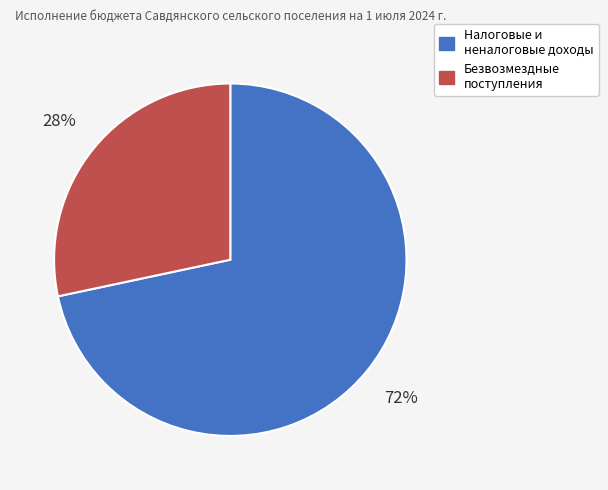

True or false: Налоговые и неналоговые доходы accounts for 58% of the total.

False